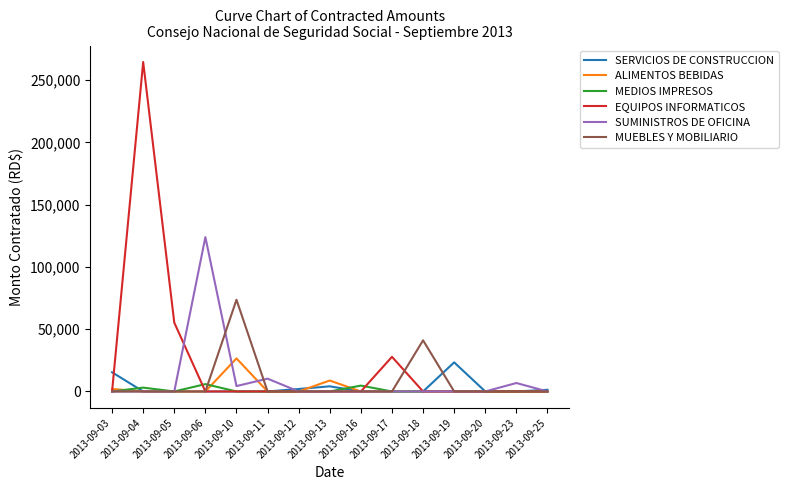

What is the spread (max minus min) of values at 2013-09-05?

55266.5